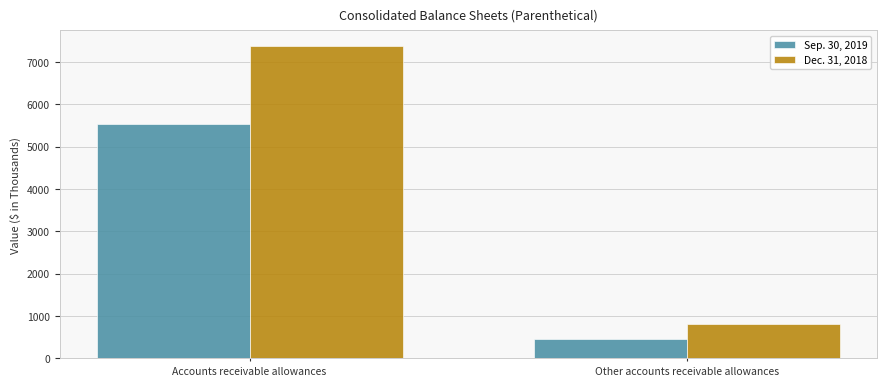

At which category is the sum across all series the highest?

Accounts receivable allowances